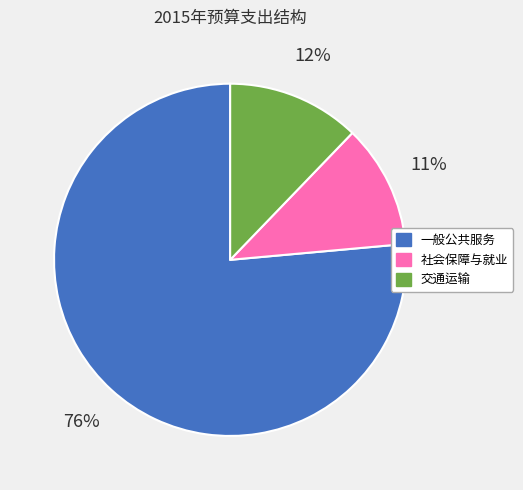

What percentage is the 社会保障与就业 slice, to the nearest percent?

11%